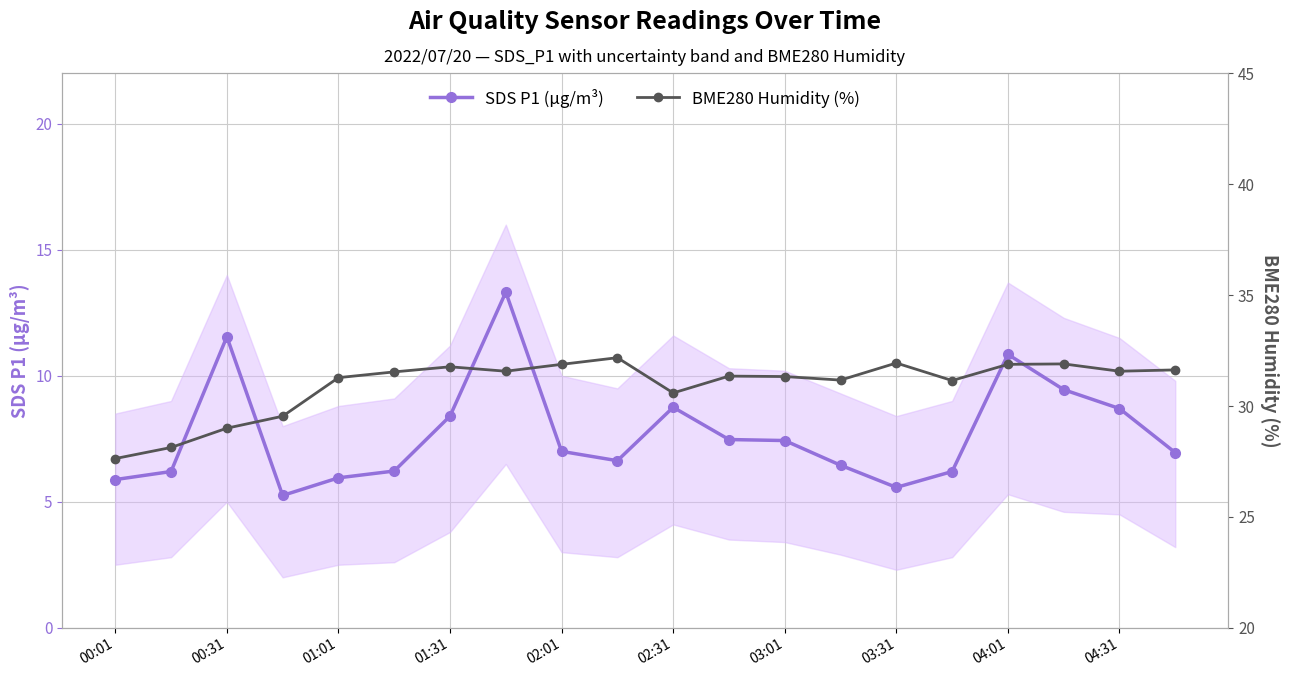

The BME280 Humidity (%) series shows 27.6 at 00:01. True or false?

True